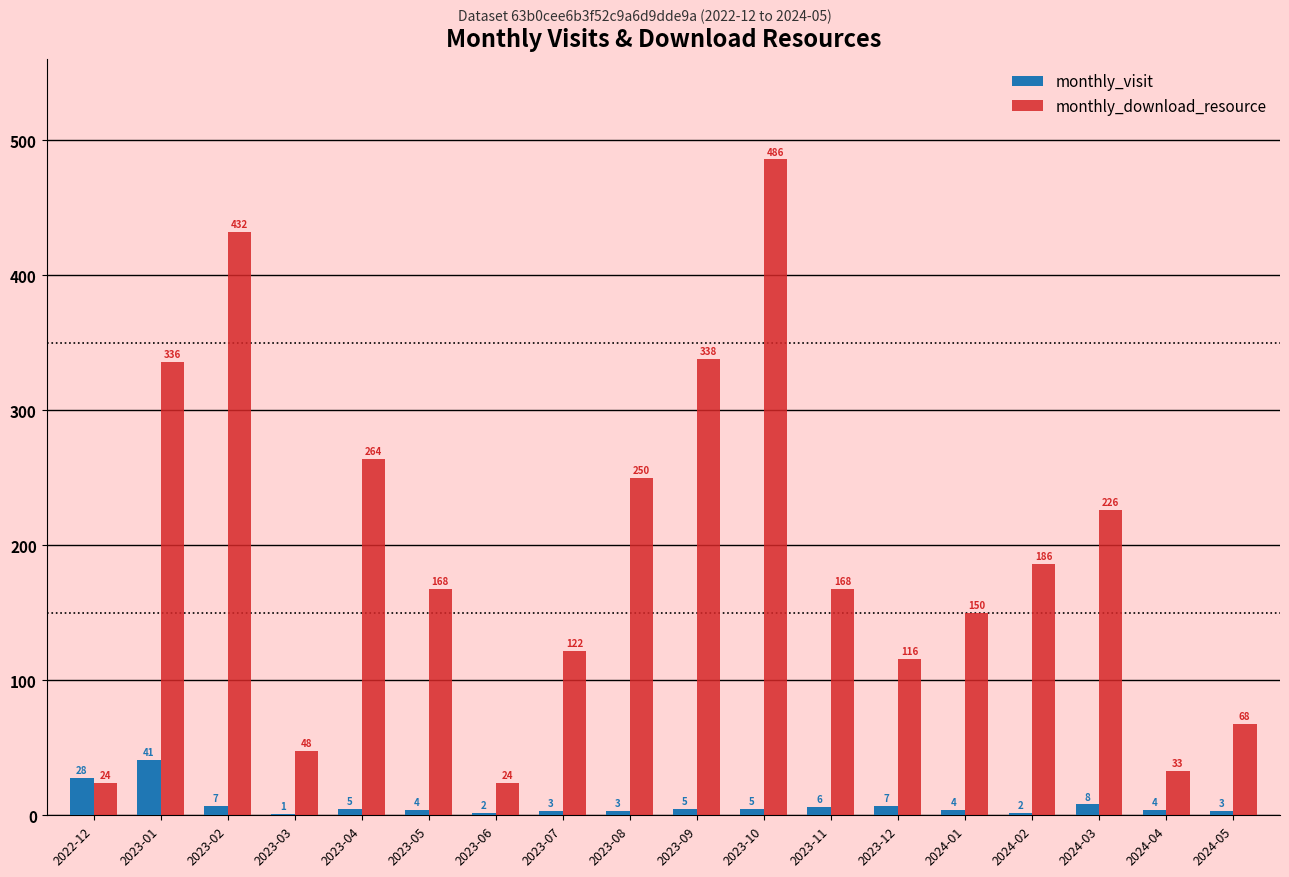

Between 2023-03 and 2023-09, which series saw the biggest shift?

monthly_download_resource